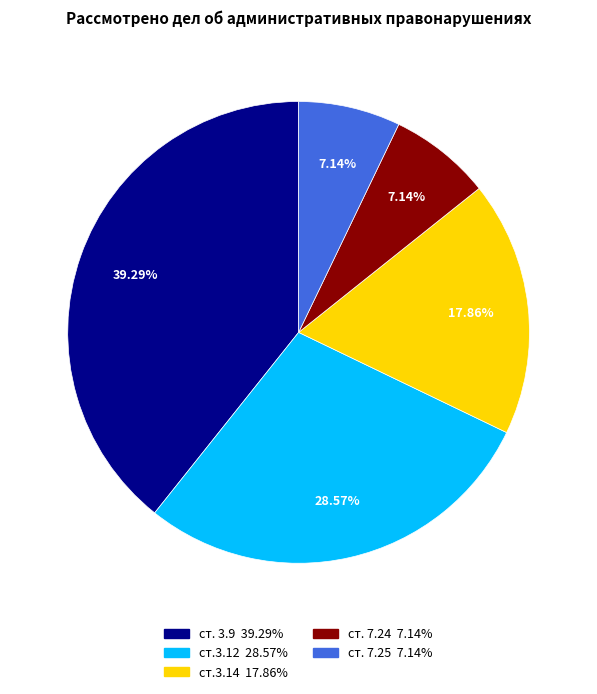

To the nearest percent, what is the average slice percentage?

20%